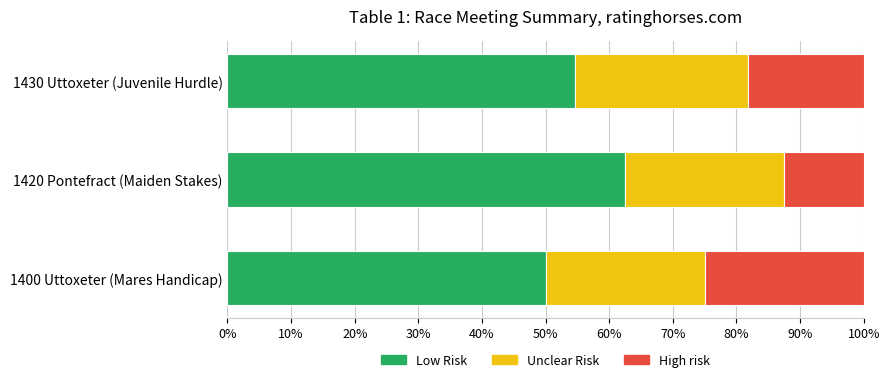

What are all the series names shown in the legend?

Low Risk, Unclear Risk, High risk